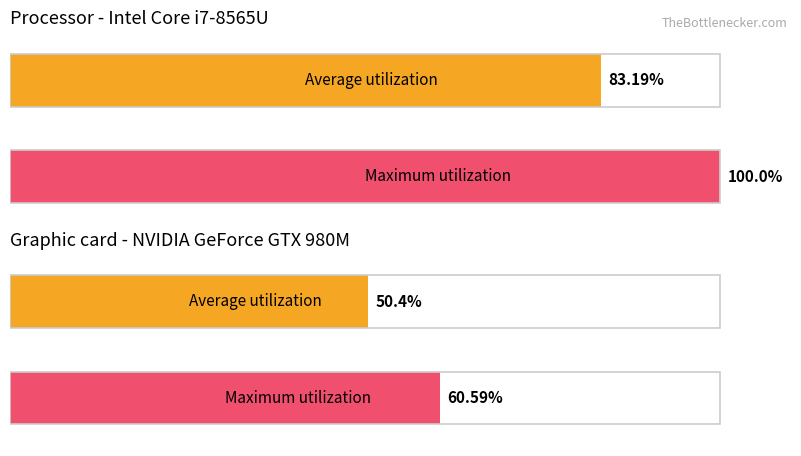

How many groups of bars are there?

2